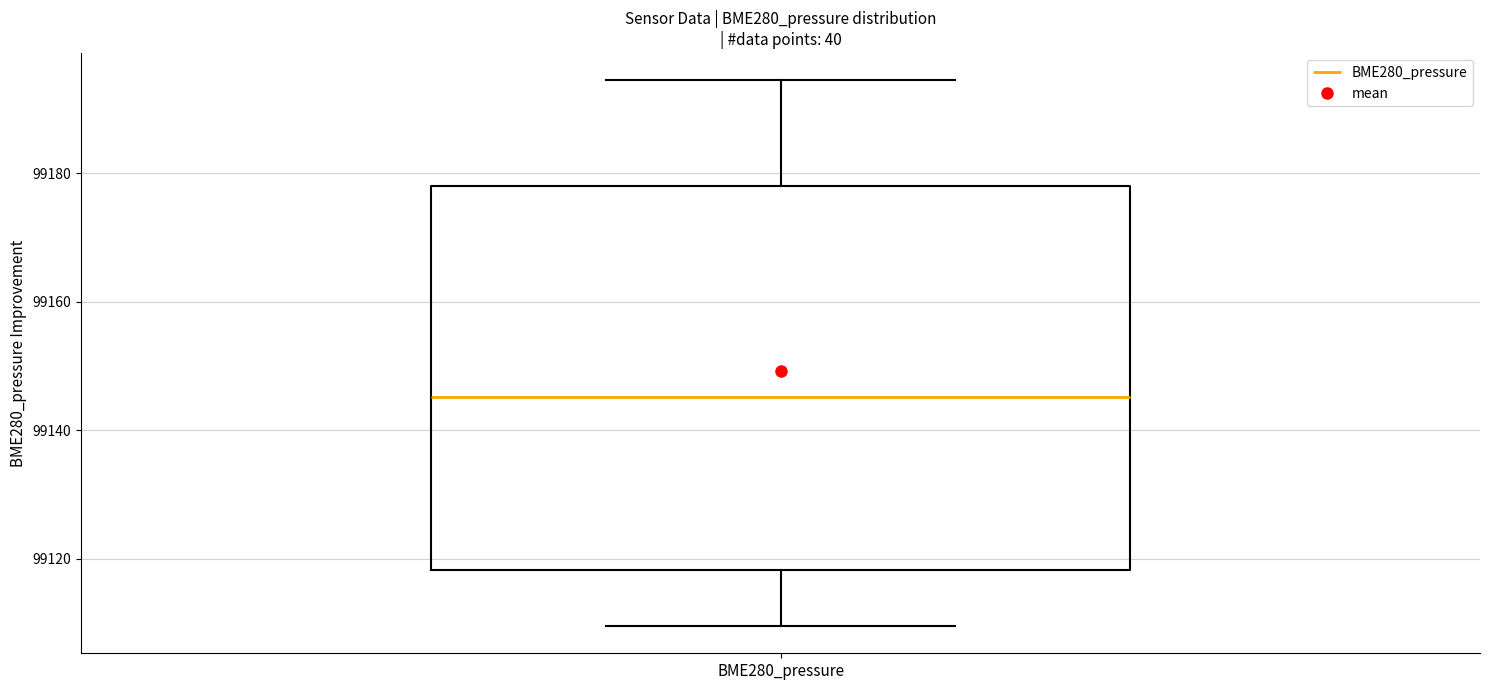

Transcribe this box plot: give where the median line is, the range the box spans, and where the two whiskers end, as read against the y-axis. The values are not printed on the chart, so give them approximately, as read against the axis.

median 99146, box 99118 to 99178, whiskers 99110 to 99194